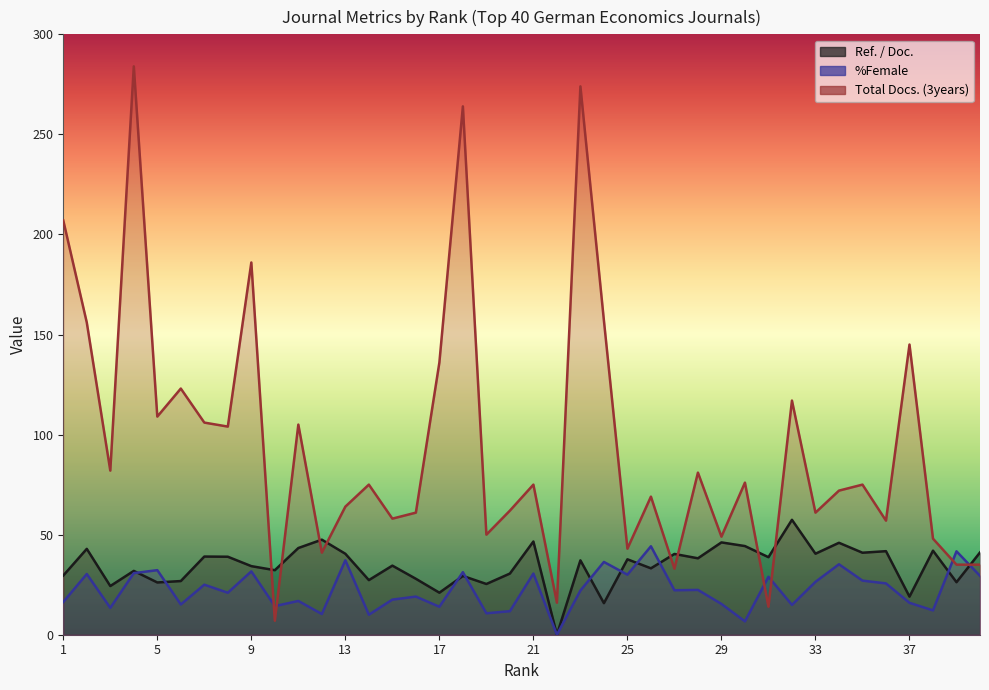

True or false: %Female has a value of 25.0 at 7.

True